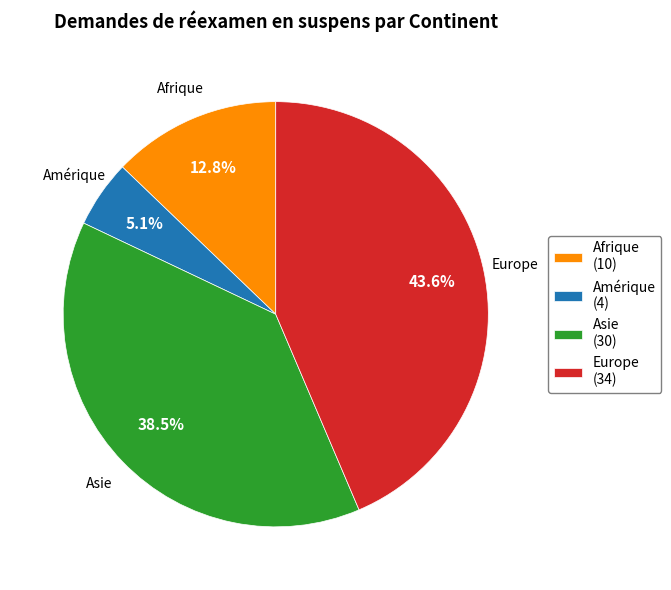

What is the largest slice in the pie chart?

Europe (34)